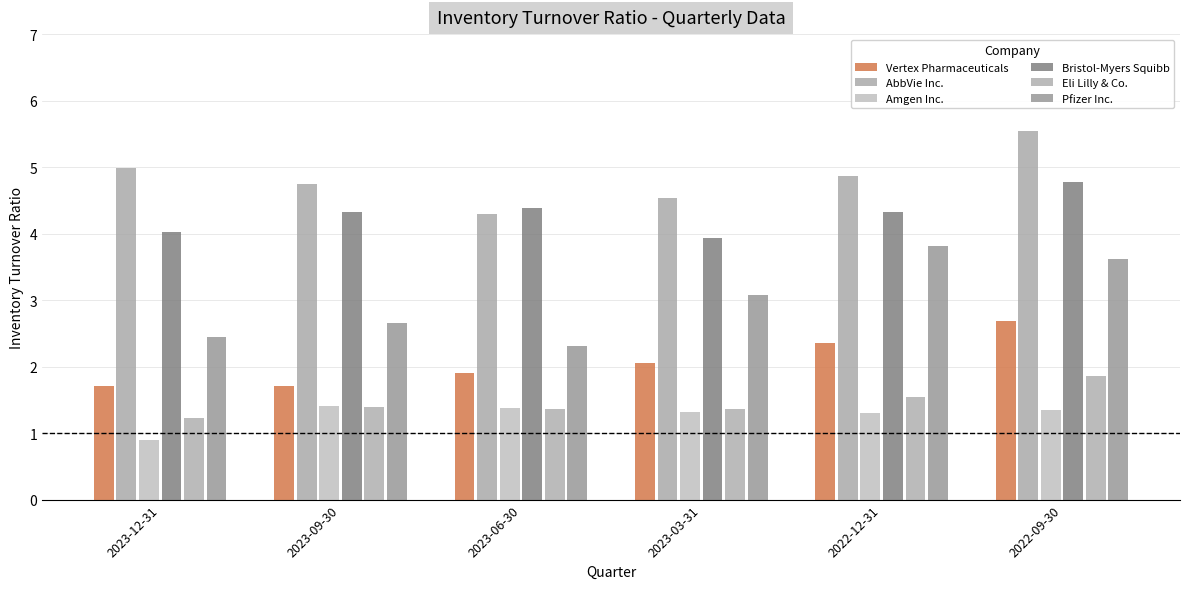

How many data points in Amgen Inc. are above 1?

5